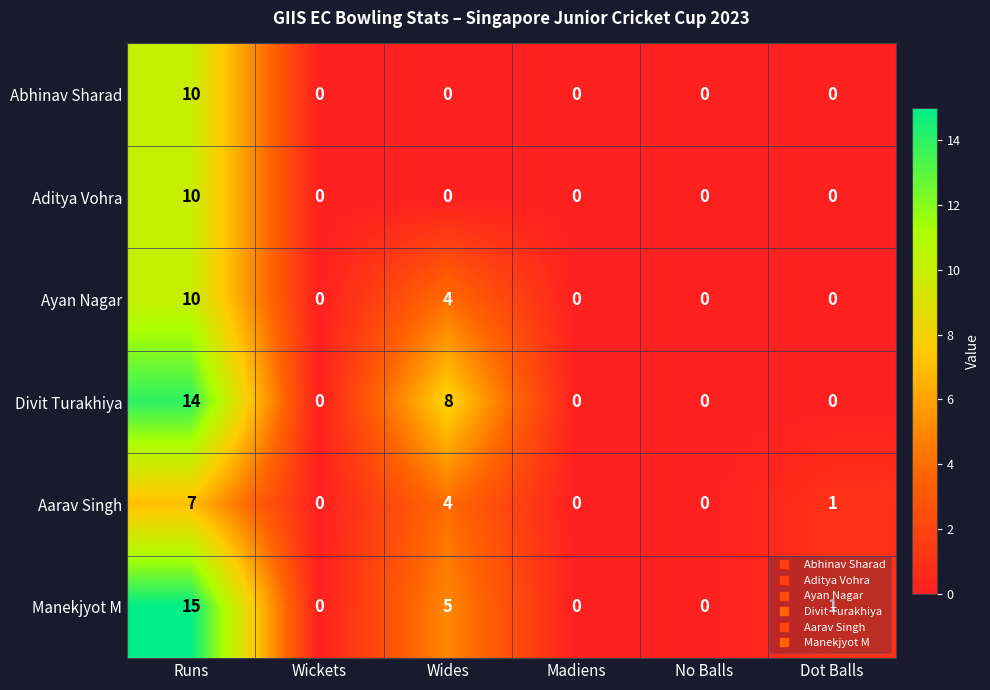

At how many categories does at least one series exceed 6?

2